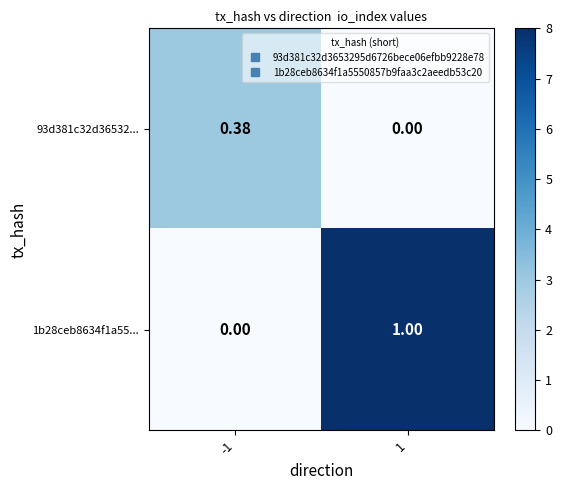

Is the value of 93d381c32d36532... at 1 greater than the value of 1b28ceb8634f1a55... at 1?

No